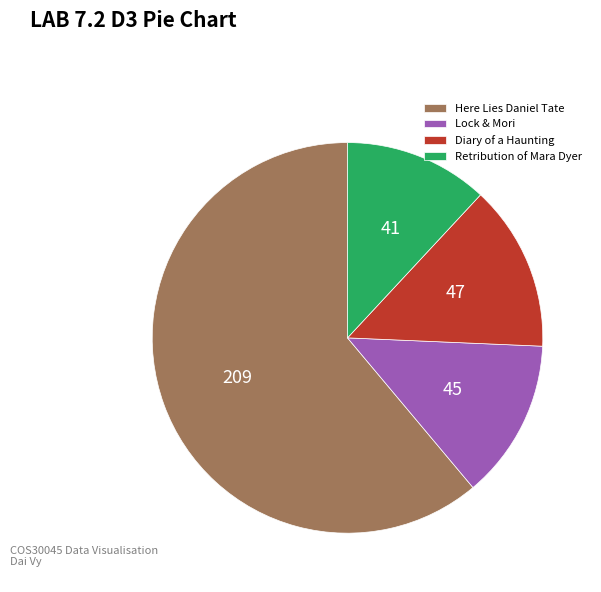

Count the number of slices in the pie.

4